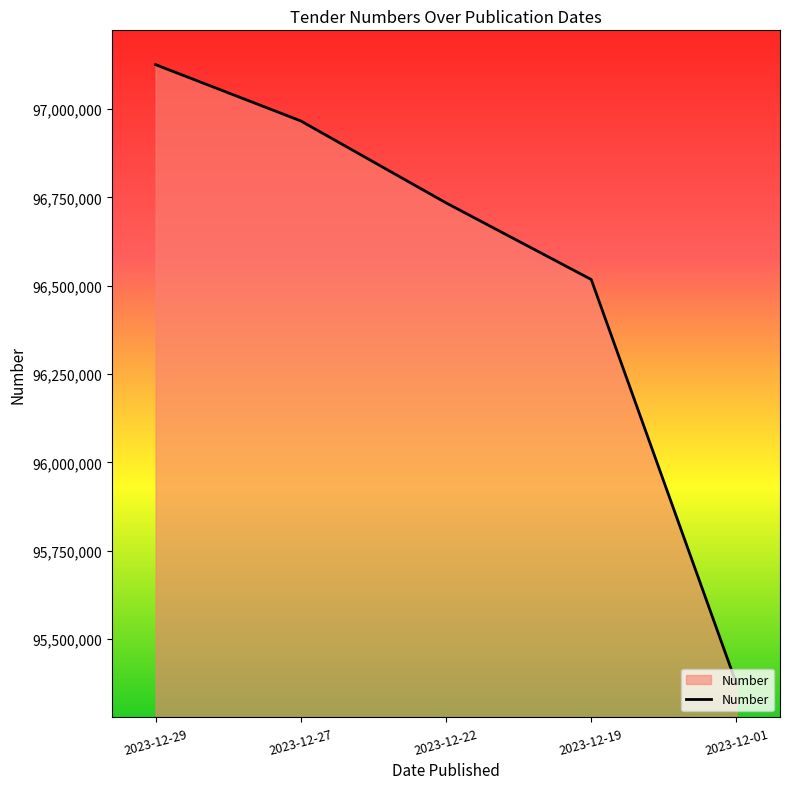

List the labels in order of value, smallest first.

2023-12-01, 2023-12-19, 2023-12-22, 2023-12-27, 2023-12-29